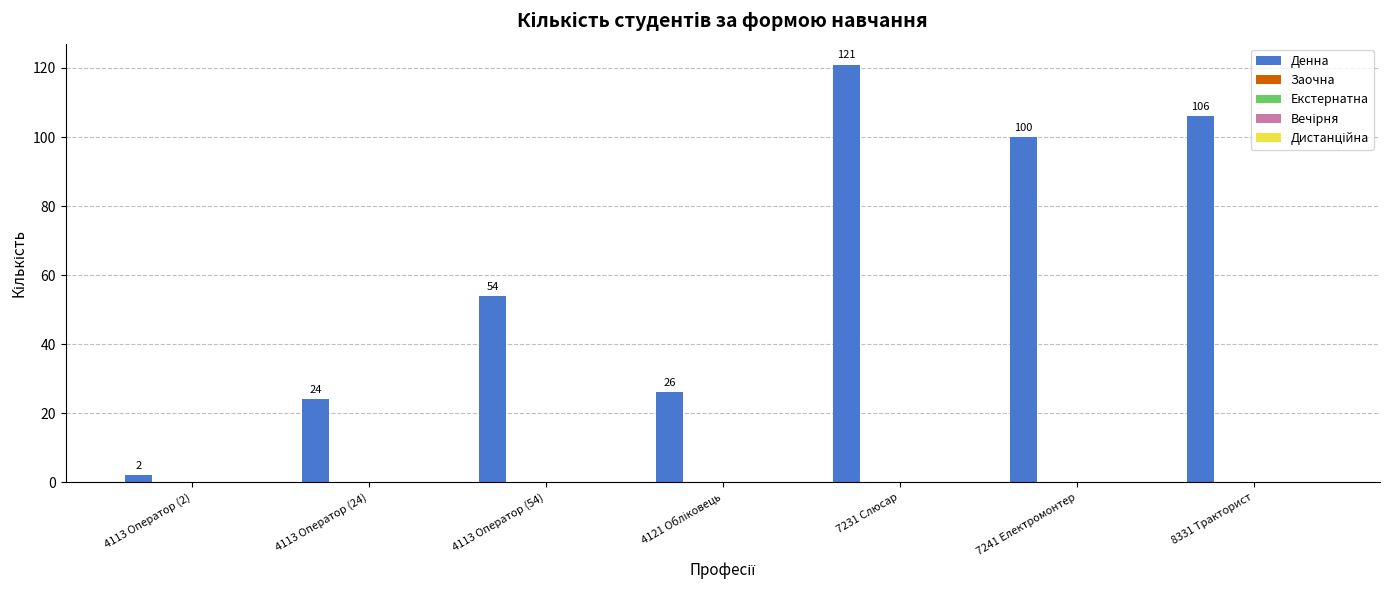

What is the greatest value displayed?

121